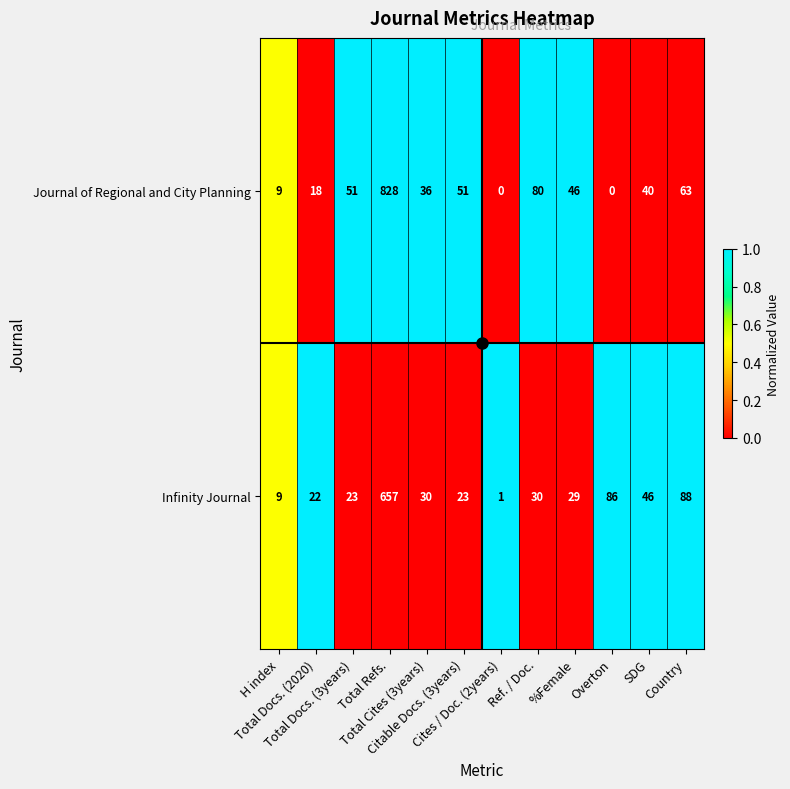

Count the number of categories in the chart.

12